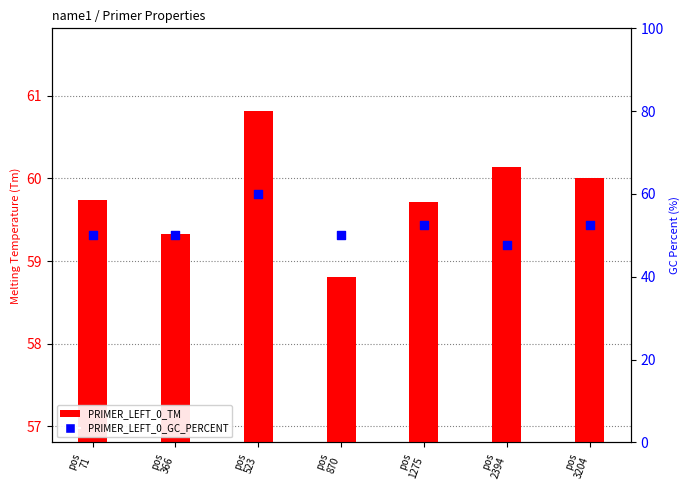

At how many categories does at least one series exceed 58?

7